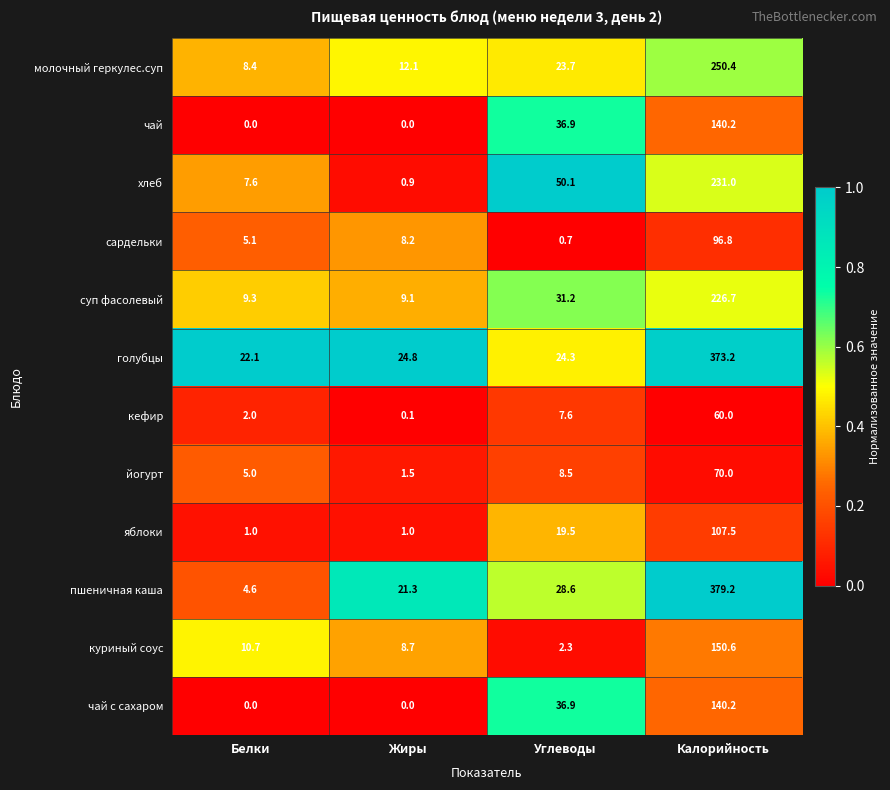

What is the difference between the maximum and minimum values in the суп фасолевый series?

217.6